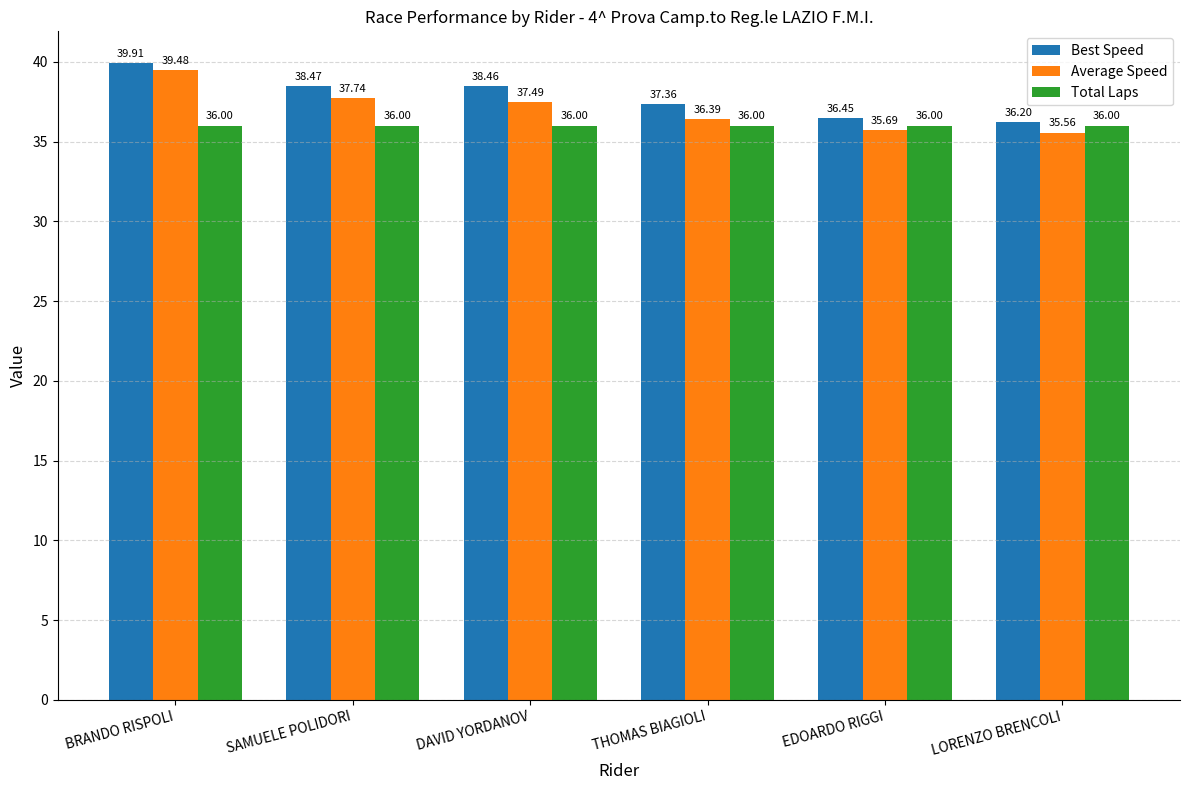

How many series are shown in this chart?

3